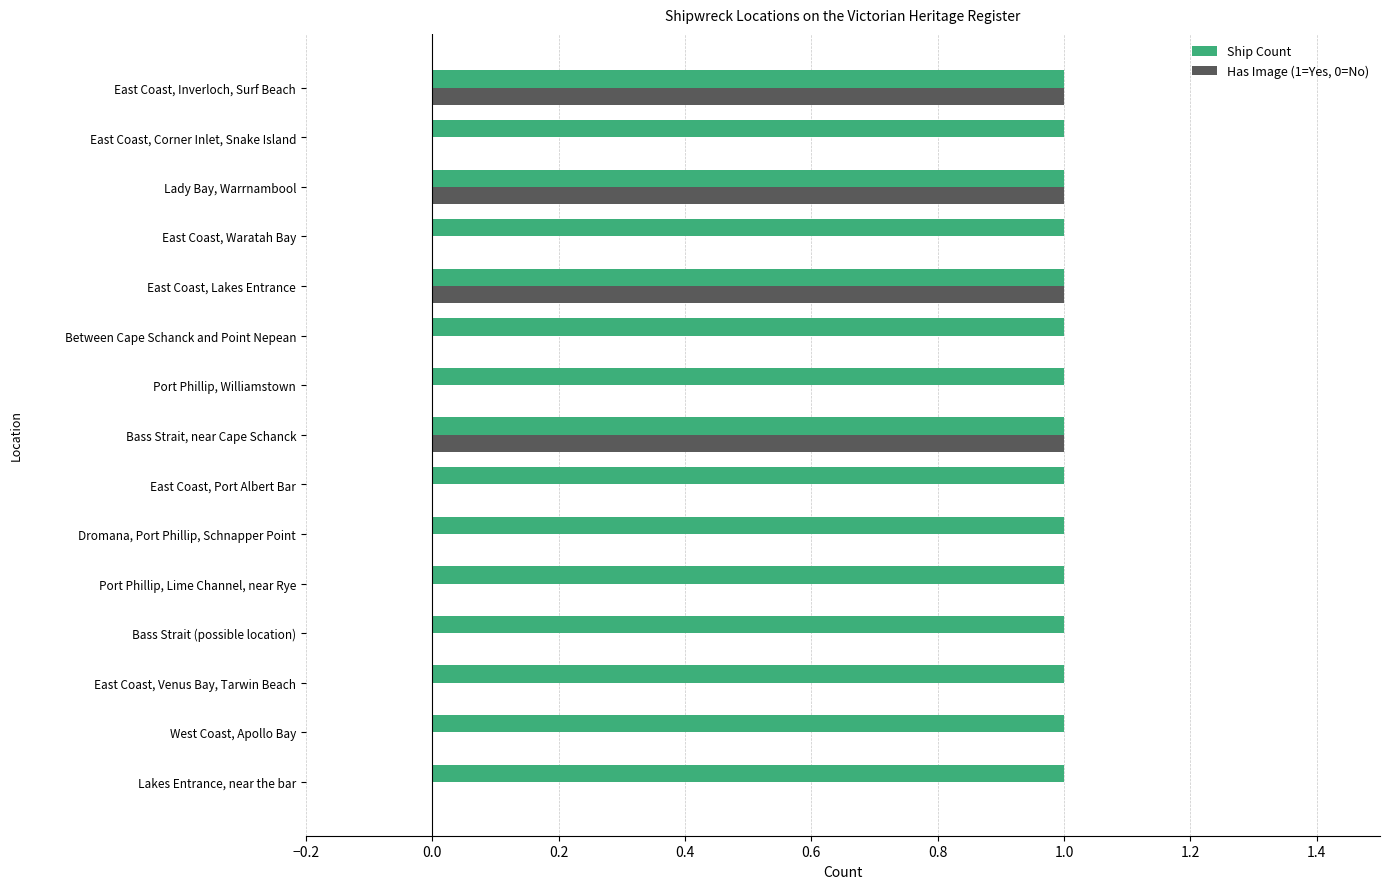

Is the value of Ship Count at West Coast, Apollo Bay greater than the value of Has Image (1=Yes, 0=No) at East Coast, Waratah Bay?

Yes